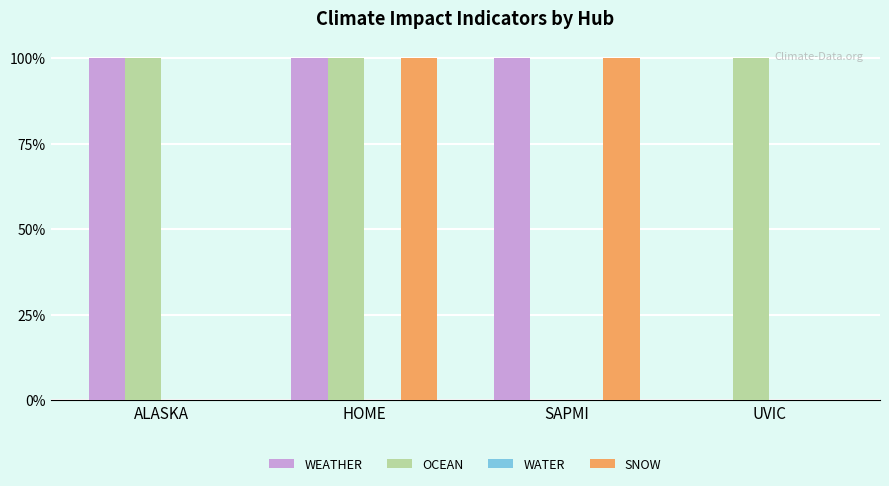

Are the bars horizontal?

No